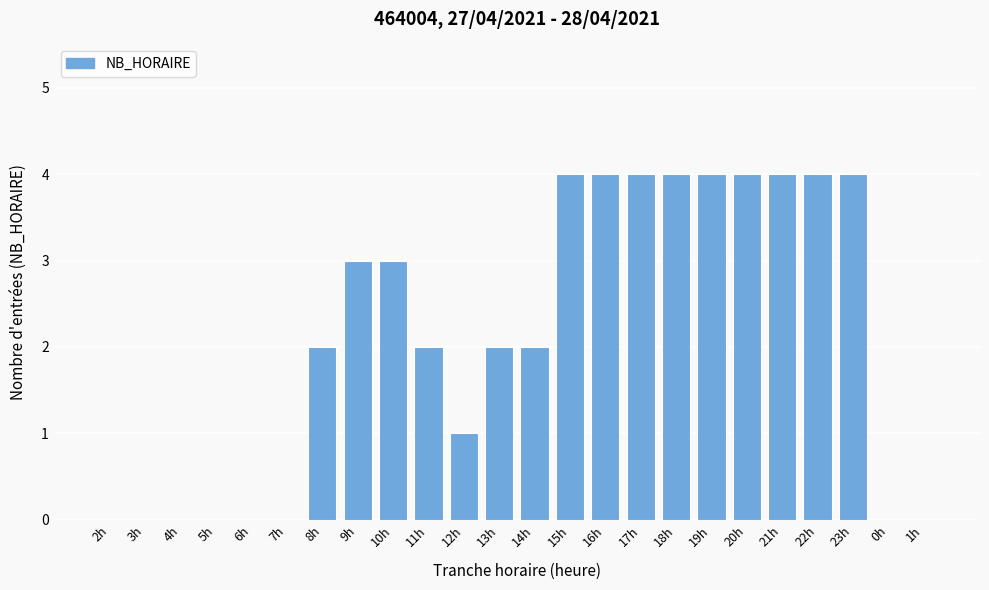

Reading left to right, extract all data points from this chart.

2h=0	3h=0	4h=0	5h=0	6h=0	7h=0	8h=2	9h=3	10h=3	11h=2	12h=1	13h=2	14h=2	15h=4	16h=4	17h=4	18h=4	19h=4	20h=4	21h=4	22h=4	23h=4	0h=0	1h=0